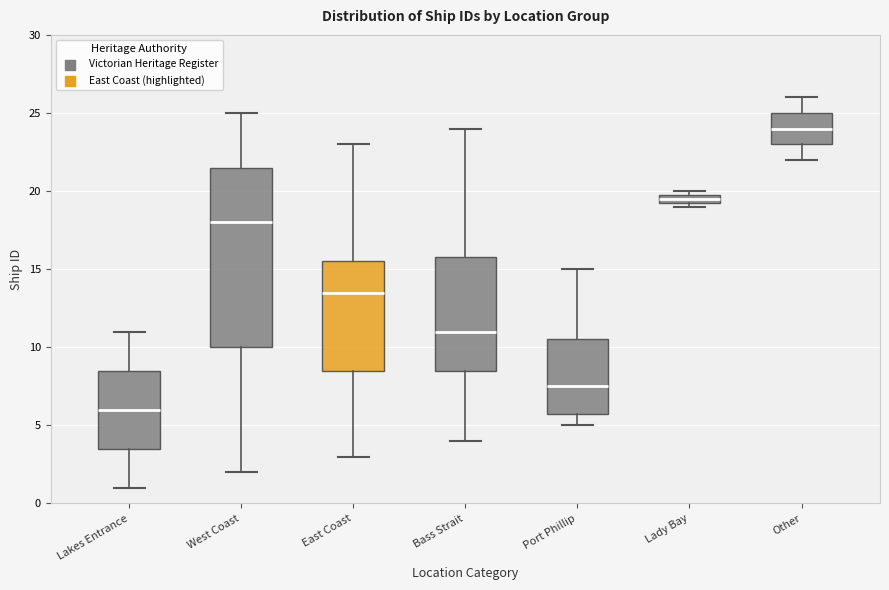

Where is the upper edge of the box for Lady Bay on the y-axis? The values are not printed on the chart, so give them approximately, as read against the axis.

20.0